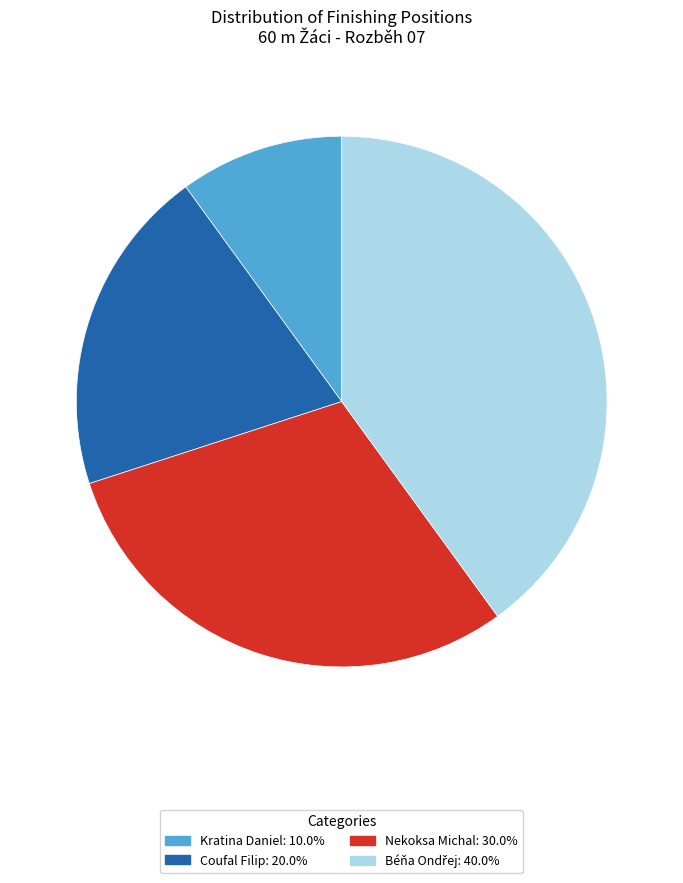

Between Coufal Filip and Kratina Daniel, which is larger?

Coufal Filip